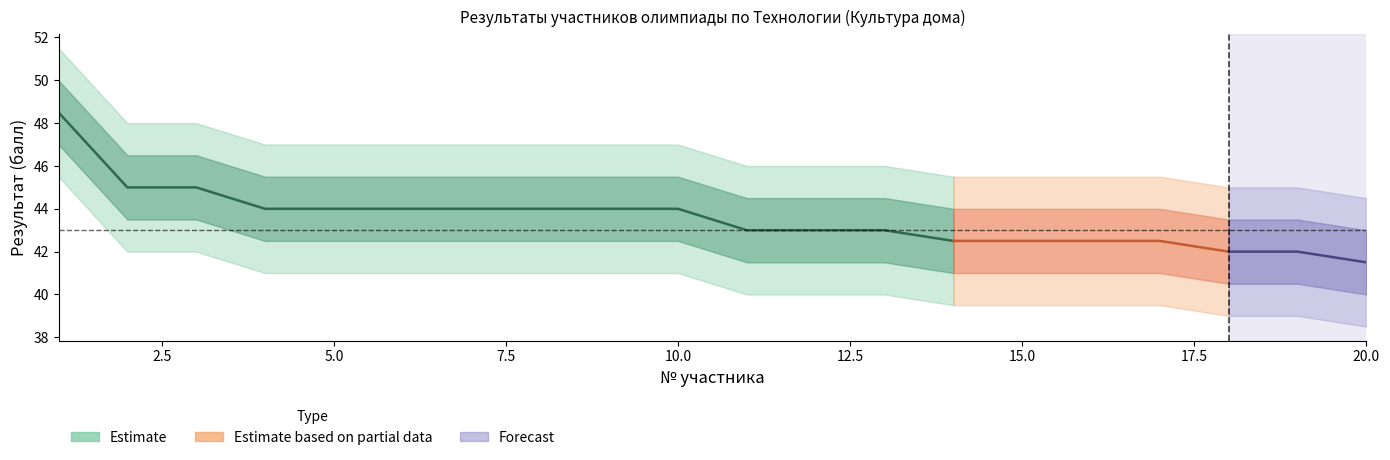

Where is Результат (балл) nearest to the value 45?

2